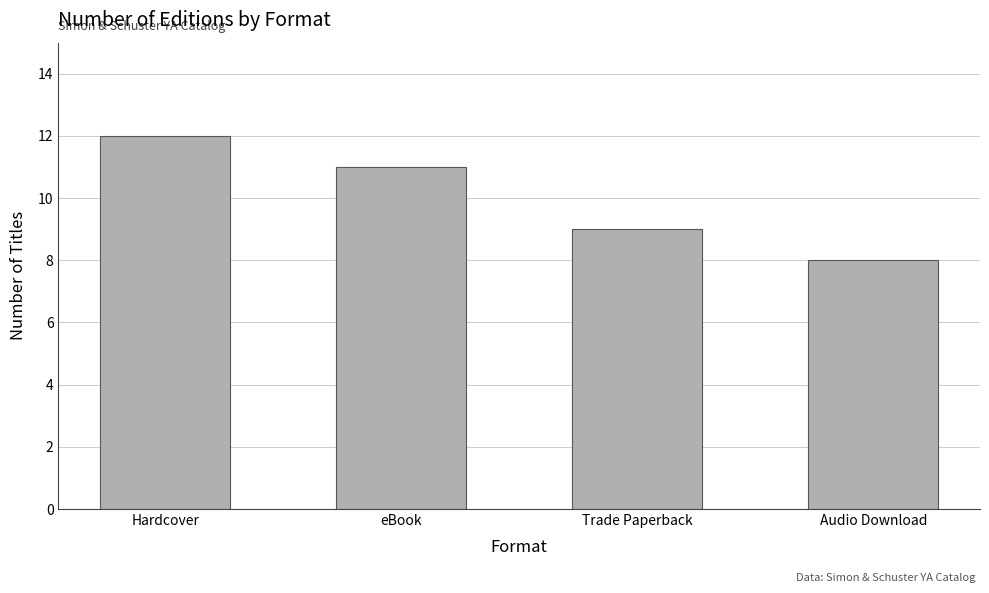

At which label does the data first exceed 11?

Hardcover